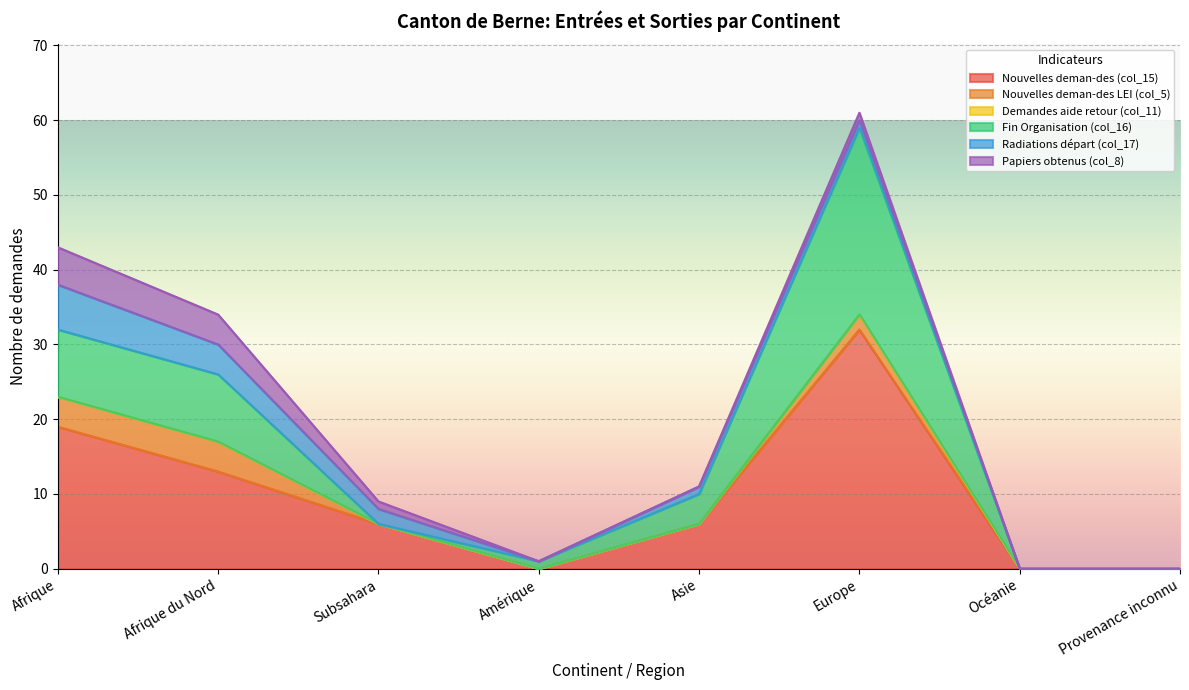

True or false: Demandes aide retour (col_11) and Radiations départ (col_17) cross at least once.

False